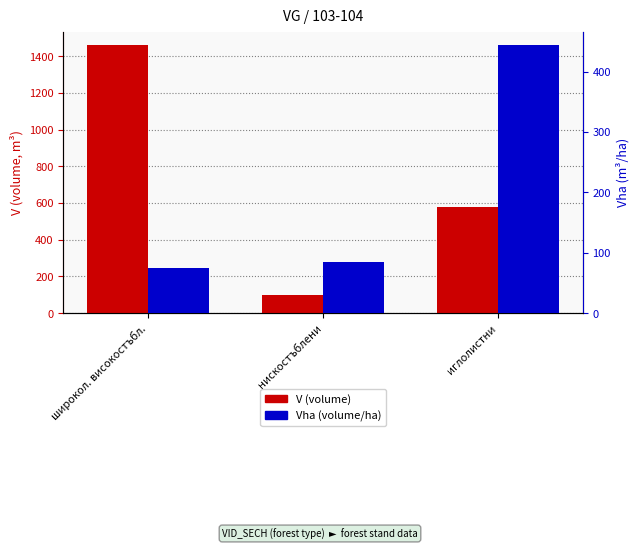

Reading right to left, what are all the values shown in this chart?

V (volume): иглолистни=580	нискостъблени=100	широкол. високостъбл.=1460
Vha (volume/ha): иглолистни=444	нискостъблени=84	широкол. високостъбл.=74